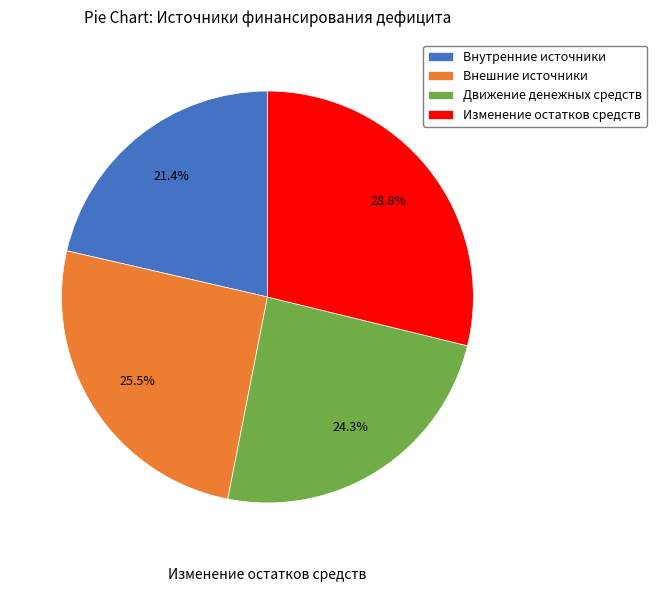

Which slice is the smallest?

Внутренние источники